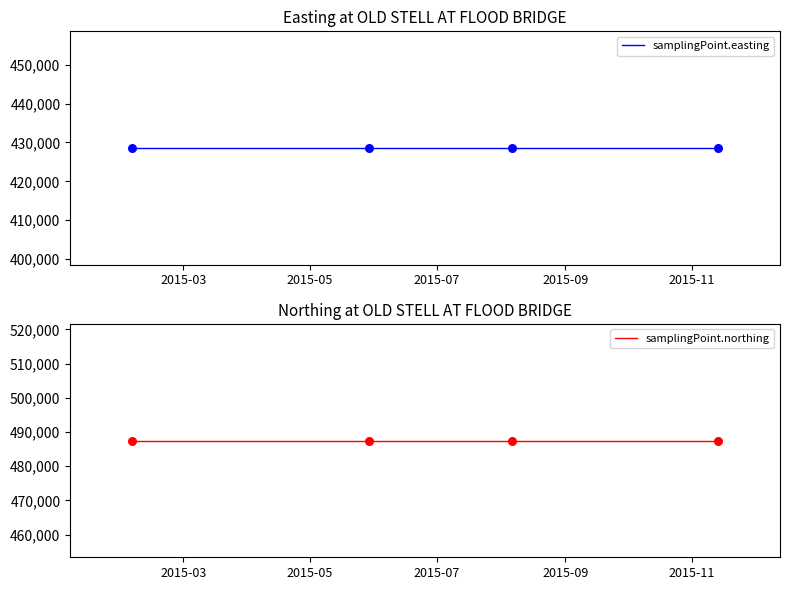

At how many categories does at least one series exceed 434403?

4